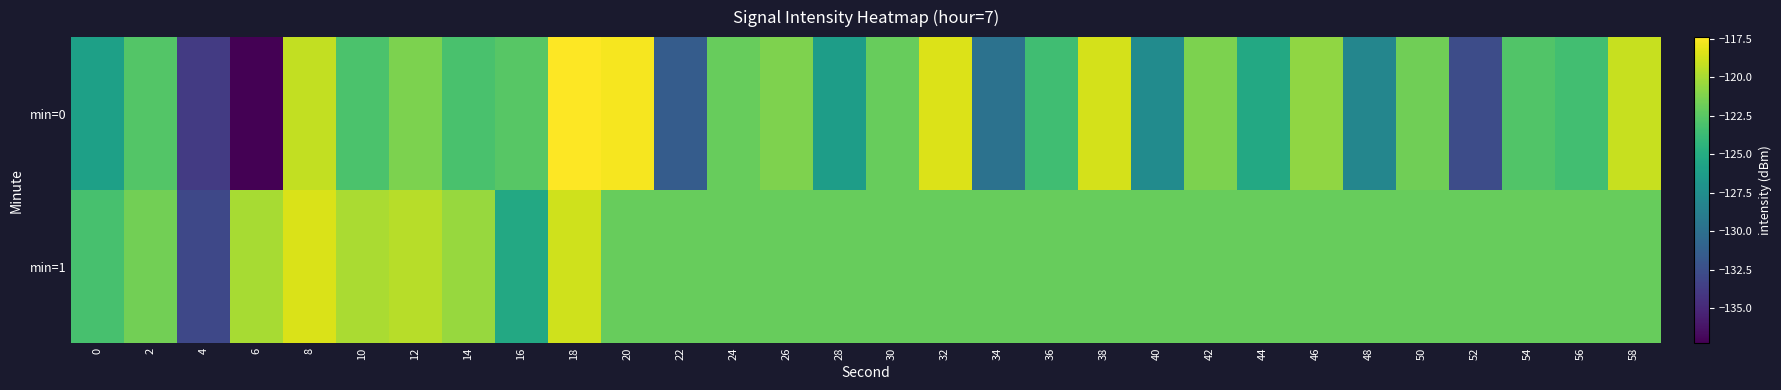

Reading left to right, transcribe all the data shown in this chart.

min=0: 0=-125.9	2=-122.7	4=-133.8	6=-137.3	8=-119.2	10=-123.0	12=-121.3	14=-123.1	16=-122.5	18=-117.4	20=-117.7	22=-131.5	24=-122.0	26=-121.2	28=-126.2	30=-122.0	32=-118.4	34=-129.8	36=-123.5	38=-118.6	40=-127.7	42=-121.3	44=-125.3	46=-120.7	48=-128.2	50=-121.7	52=-132.6	54=-122.8	56=-123.4	58=-119.1
min=1: 0=-123.1	2=-121.6	4=-132.9	6=-120.0	8=-118.5	10=-119.9	12=-119.5	14=-120.4	16=-125.2	18=-118.8	20=-122.0	22=-122.0	24=-122.0	26=-122.0	28=-122.0	30=-122.0	32=-122.0	34=-122.0	36=-122.0	38=-122.0	40=-122.0	42=-122.0	44=-122.0	46=-122.0	48=-122.0	50=-122.0	52=-122.0	54=-122.0	56=-122.0	58=-122.0